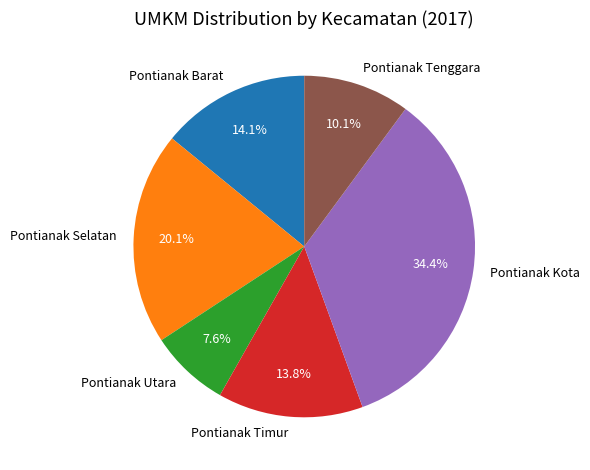

Approximately how many times larger is the value at Pontianak Timur compared to Pontianak Selatan?

0.7